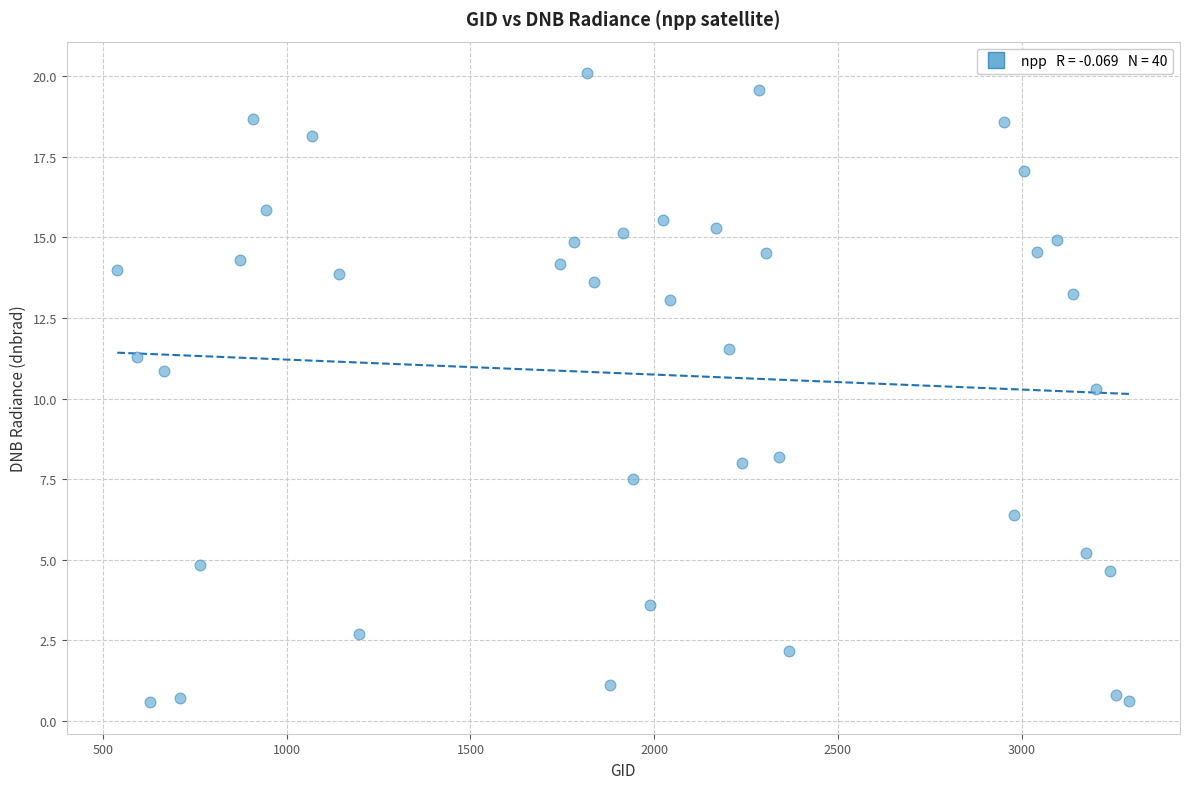

What is the range of Y values (max minus min)?

19.5